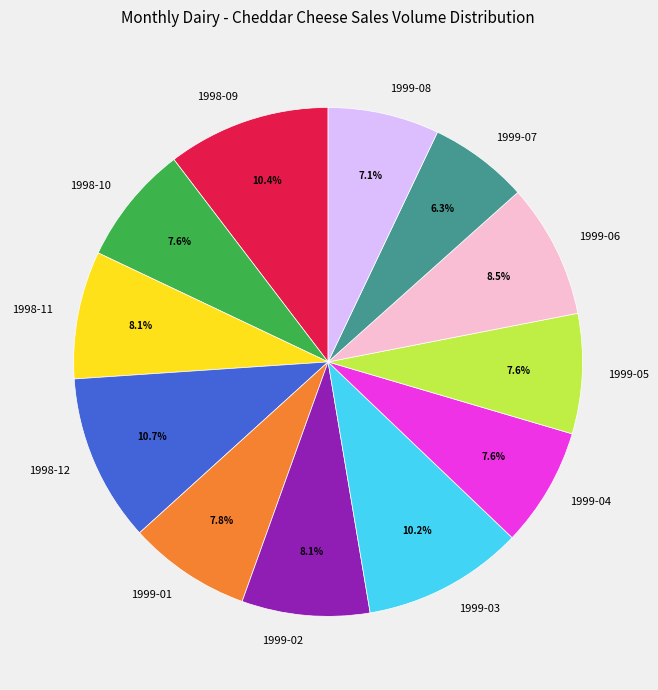

Between 1998-10 and 1999-07, which is larger?

1998-10